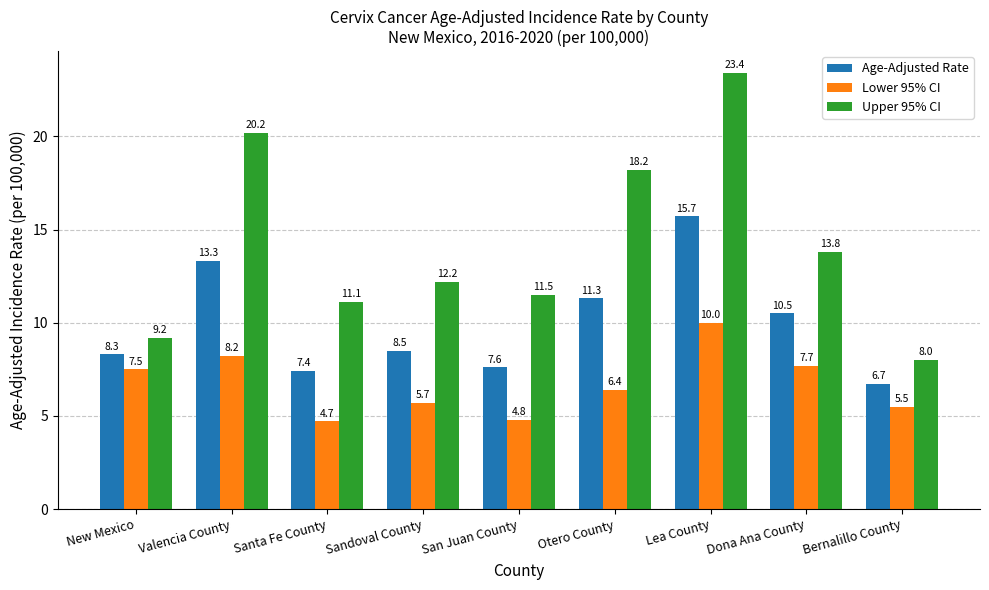

Reading left to right, extract all data points from this chart.

Age-Adjusted Rate: New Mexico=8.3	Valencia County=13.3	Santa Fe County=7.4	Sandoval County=8.5	San Juan County=7.6	Otero County=11.3	Lea County=15.7	Dona Ana County=10.5	Bernalillo County=6.7
Lower 95% CI: New Mexico=7.5	Valencia County=8.2	Santa Fe County=4.7	Sandoval County=5.7	San Juan County=4.8	Otero County=6.4	Lea County=10.0	Dona Ana County=7.7	Bernalillo County=5.5
Upper 95% CI: New Mexico=9.2	Valencia County=20.2	Santa Fe County=11.1	Sandoval County=12.2	San Juan County=11.5	Otero County=18.2	Lea County=23.4	Dona Ana County=13.8	Bernalillo County=8.0